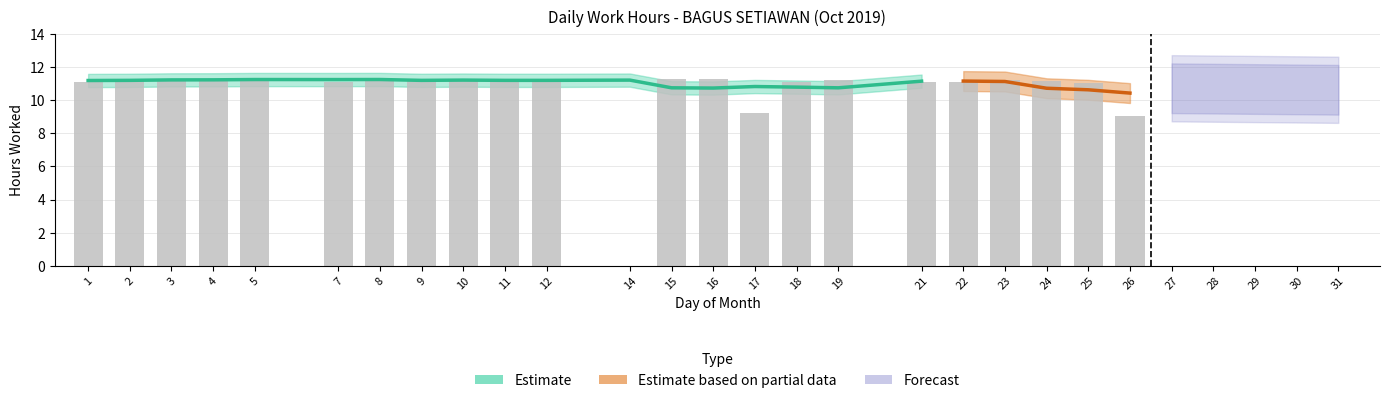

Reading right to left, transcribe all the data shown in this chart.

21=11.2	19=10.8	18=10.8	17=10.8	16=10.7	15=10.8	14=11.2	12=11.2	11=11.2	10=11.2	9=11.2	8=11.3	7=11.2	5=11.3	4=11.2	3=11.2	2=11.2	1=11.2